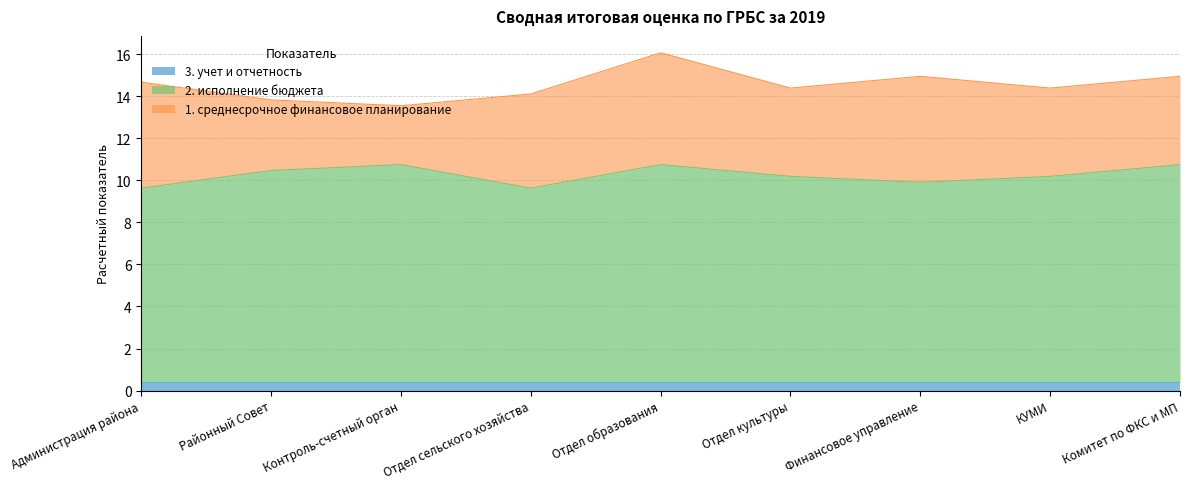

What is the label of the 7th point from the right?

Контроль-счетный орган